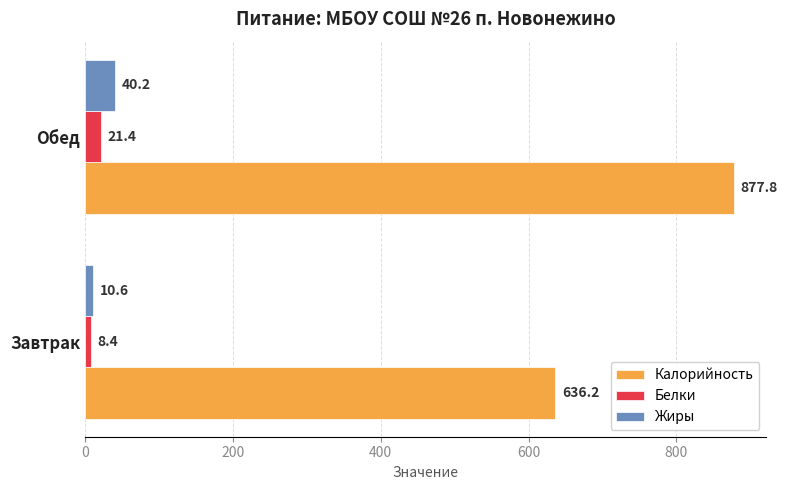

What is the average value of the Калорийность series?

757.0